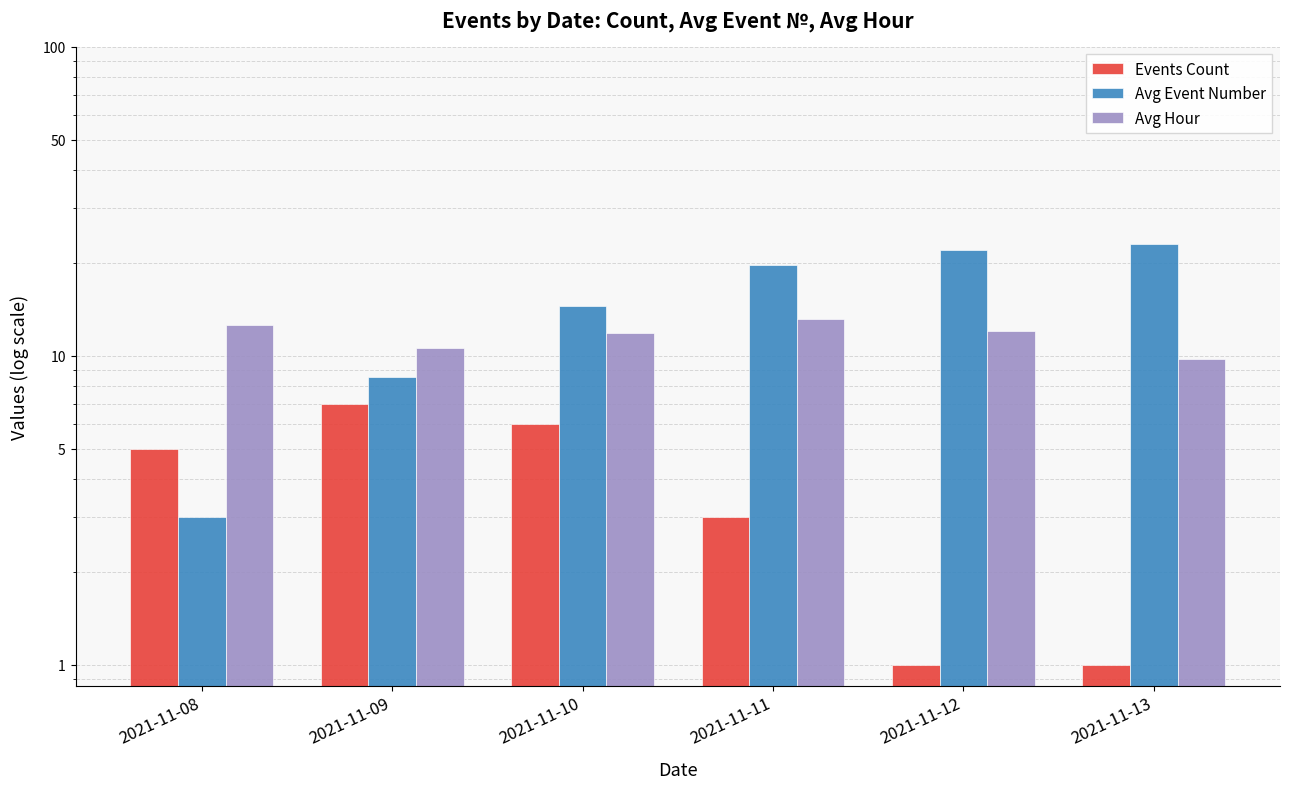

Reading left to right, what are all the values shown in this chart?

Events Count: 2021-11-08=5.0	2021-11-09=7.0	2021-11-10=6.0	2021-11-11=3.0	2021-11-12=1.0	2021-11-13=1.0
Avg Event Number: 2021-11-08=3.0	2021-11-09=8.5	2021-11-10=14.5	2021-11-11=19.7	2021-11-12=22.0	2021-11-13=23.0
Avg Hour: 2021-11-08=12.6	2021-11-09=10.6	2021-11-10=11.8	2021-11-11=13.1	2021-11-12=12.0	2021-11-13=9.8